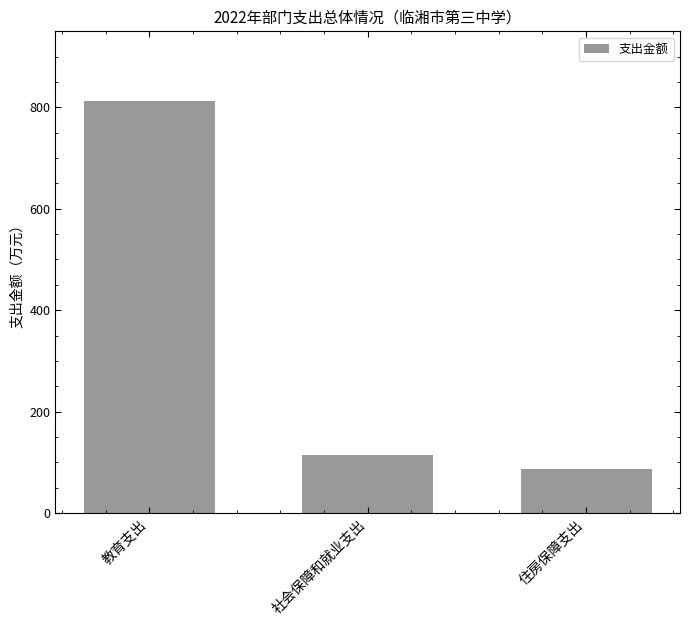

Does the chart contain stacked bars?

No